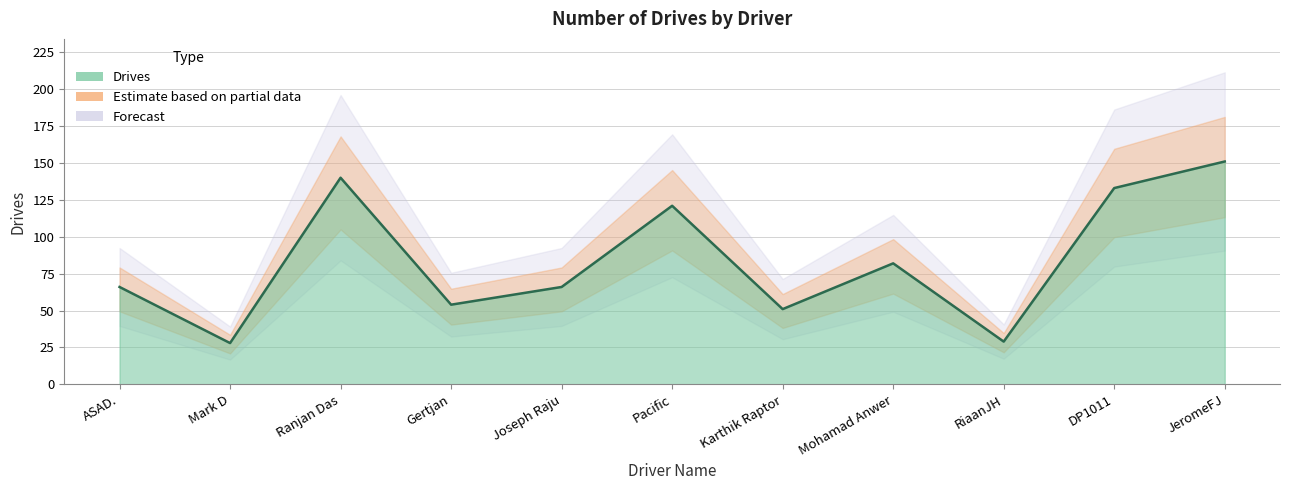

Read the value at Joseph Raju.

66